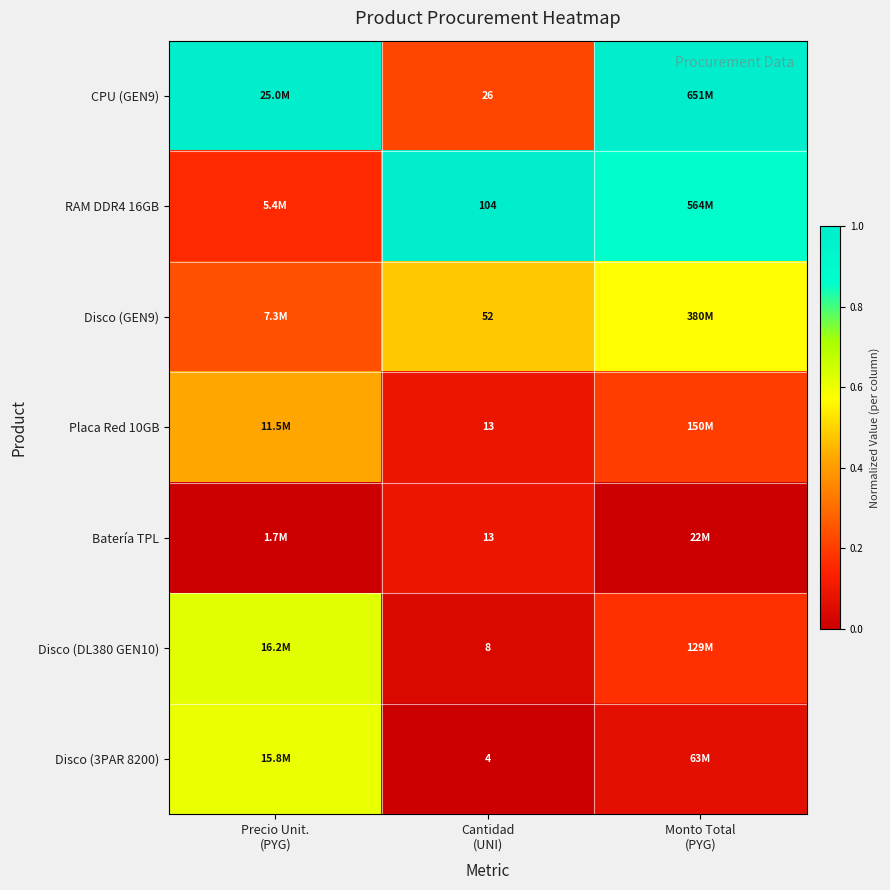

What is the total value across all series at Cantidad
(UNI)?

220.0